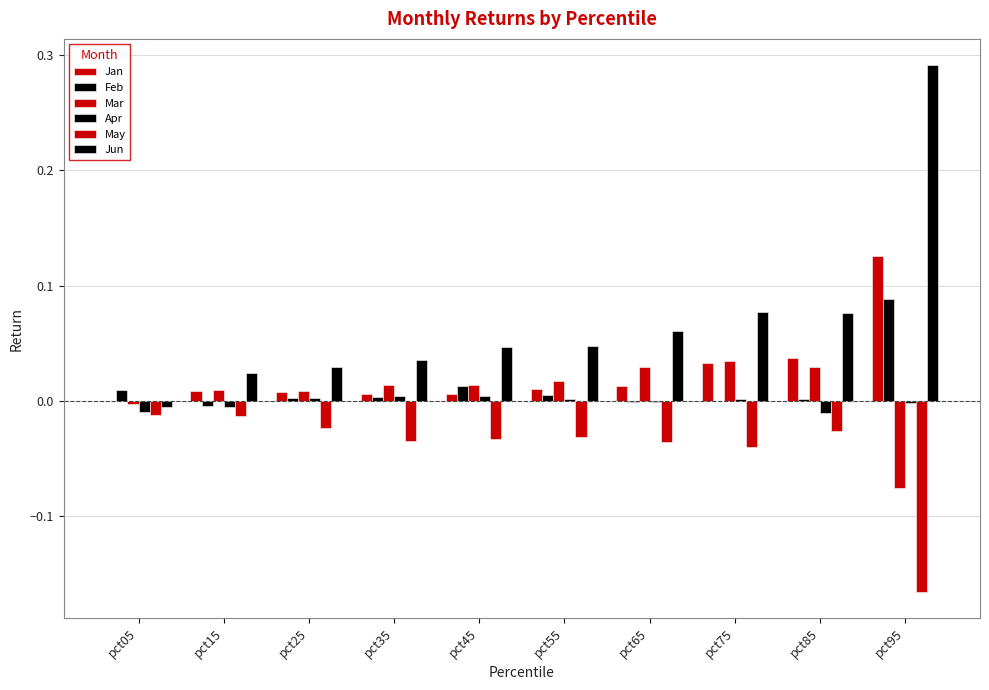

Reading left to right, extract all data points from this chart.

Jan: pct05=-0.0	pct15=0.0	pct25=0.0	pct35=0.0	pct45=0.0	pct55=0.0	pct65=0.0	pct75=0.0	pct85=0.0	pct95=0.1
Feb: pct05=0.0	pct15=-0.0	pct25=0.0	pct35=0.0	pct45=0.0	pct55=0.0	pct65=-0.0	pct75=-0.0	pct85=0.0	pct95=0.1
Mar: pct05=-0.0	pct15=0.0	pct25=0.0	pct35=0.0	pct45=0.0	pct55=0.0	pct65=0.0	pct75=0.0	pct85=0.0	pct95=-0.1
Apr: pct05=-0.0	pct15=-0.0	pct25=0.0	pct35=0.0	pct45=0.0	pct55=0.0	pct65=-0.0	pct75=0.0	pct85=-0.0	pct95=-0.0
May: pct05=-0.0	pct15=-0.0	pct25=-0.0	pct35=-0.0	pct45=-0.0	pct55=-0.0	pct65=-0.0	pct75=-0.0	pct85=-0.0	pct95=-0.2
Jun: pct05=-0.0	pct15=0.0	pct25=0.0	pct35=0.0	pct45=0.0	pct55=0.0	pct65=0.1	pct75=0.1	pct85=0.1	pct95=0.3